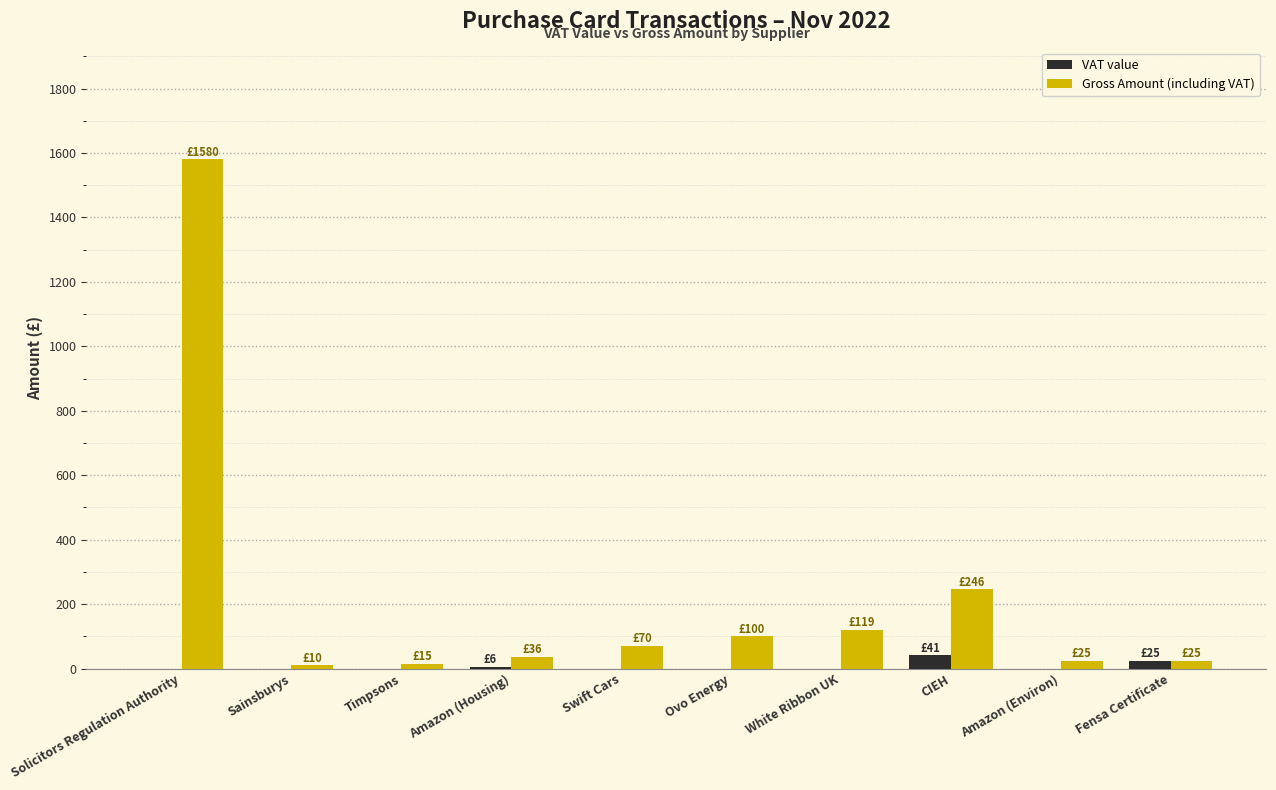

The Gross Amount (including VAT) series shows 1580.0 at Solicitors Regulation Authority. True or false?

True